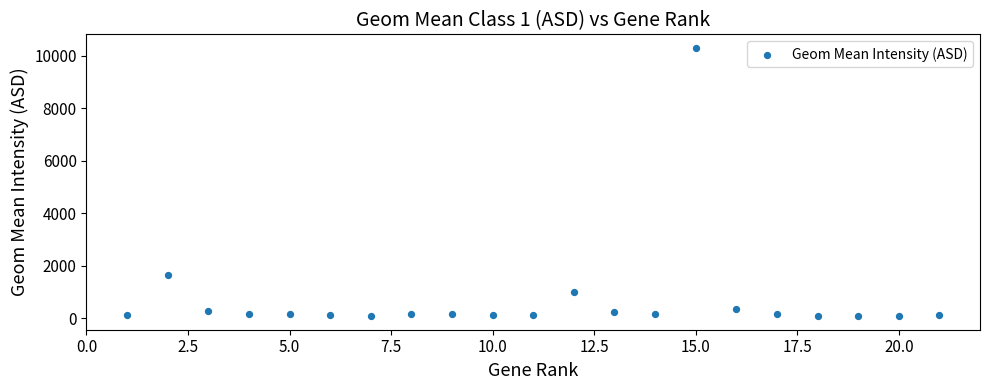

What is the range of X values (max minus min)?

20.0